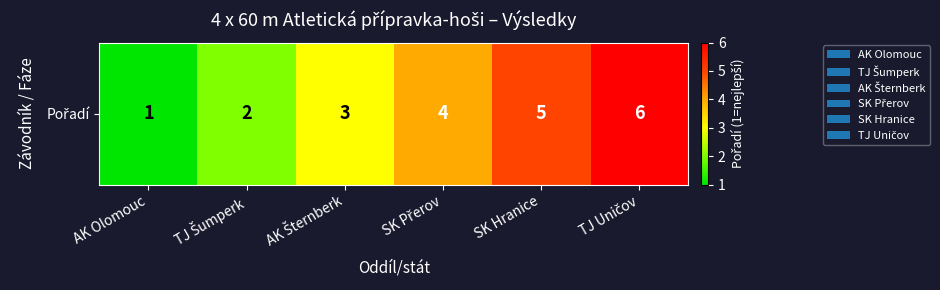

The value at AK Olomouc is 1. True or false?

True